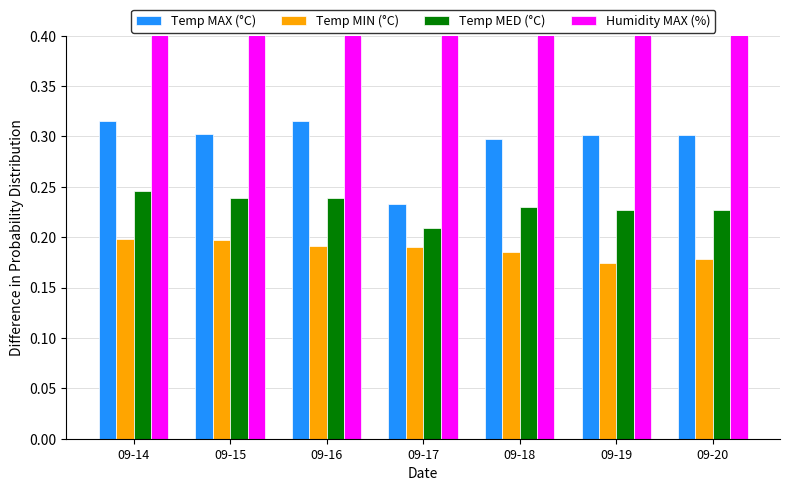

Count the Humidity MAX (%) values in the range 0 to 1.

7